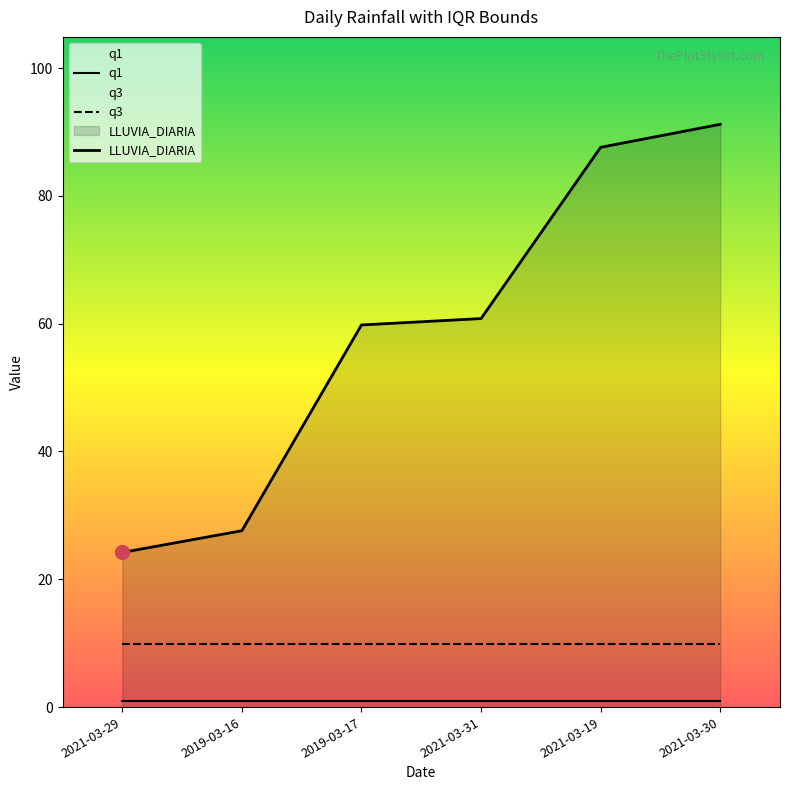

At which category is the sum across all series the highest?

2021-03-30